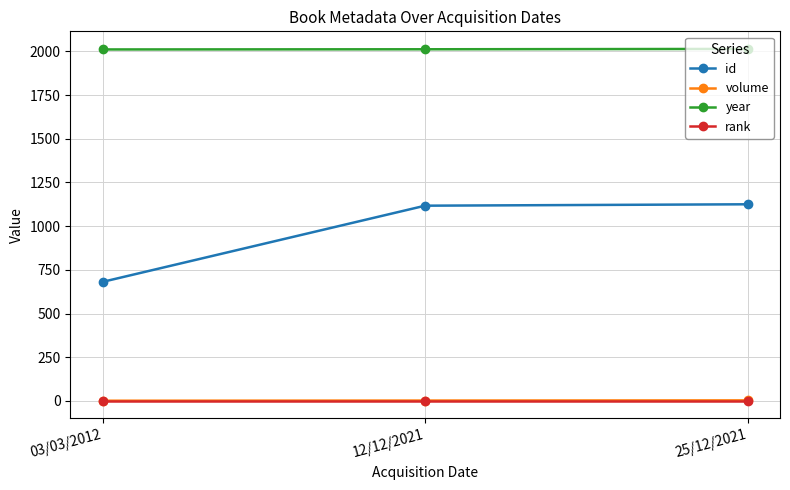

What is the difference between the highest and lowest values at 03/03/2012?

2010